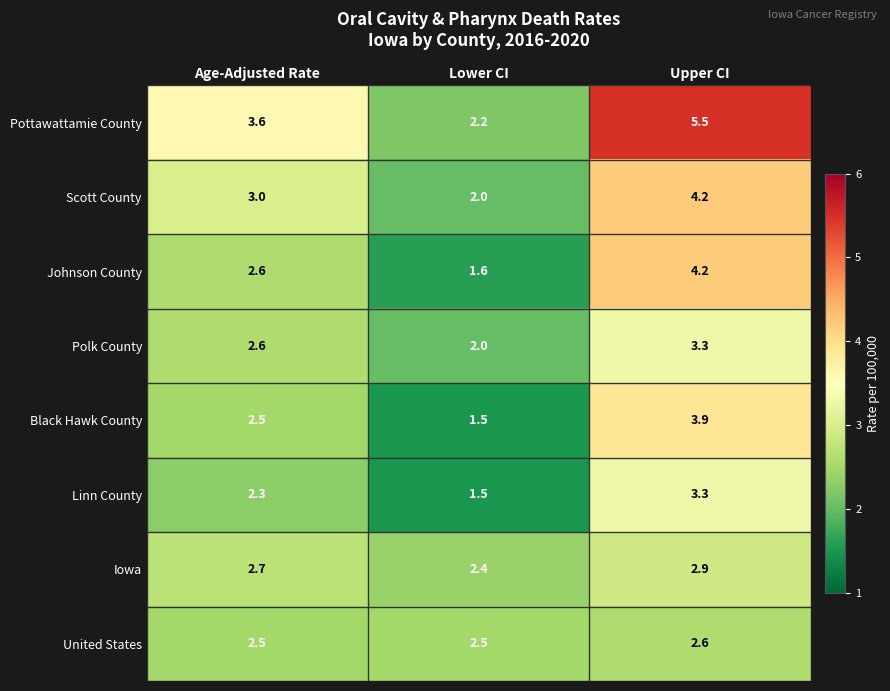

What is the difference between the second highest and minimum values in the Iowa series?

0.3